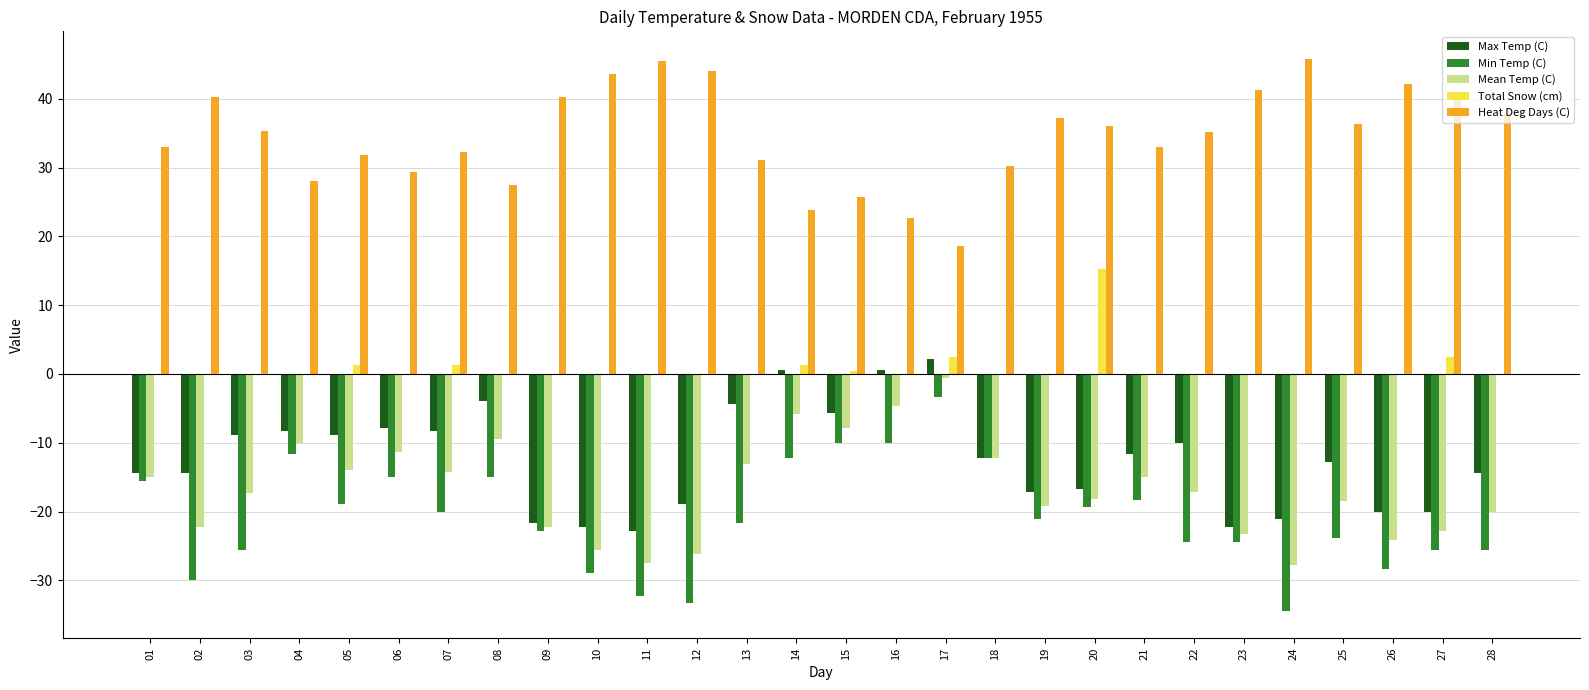

How many categories are shown in the chart?

28